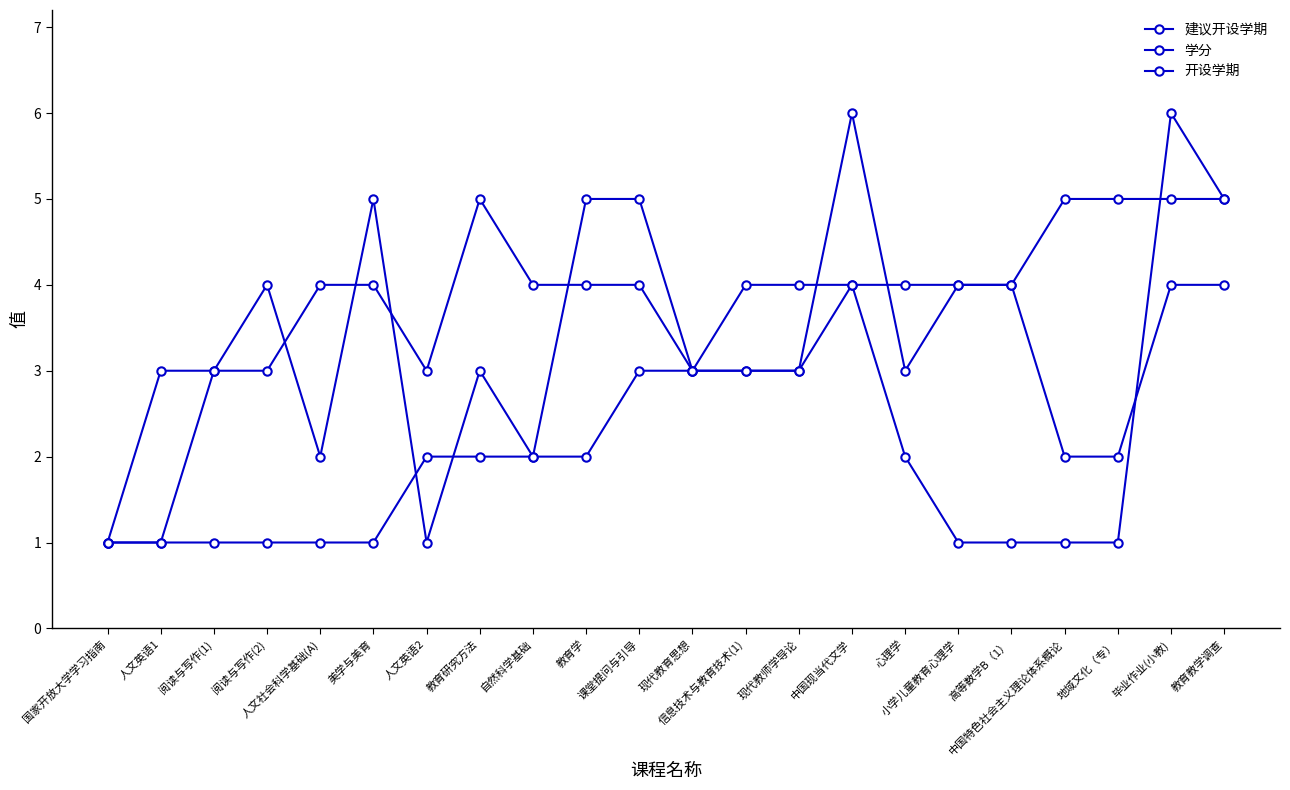

How many 学分 values are between 3 and 4?

17